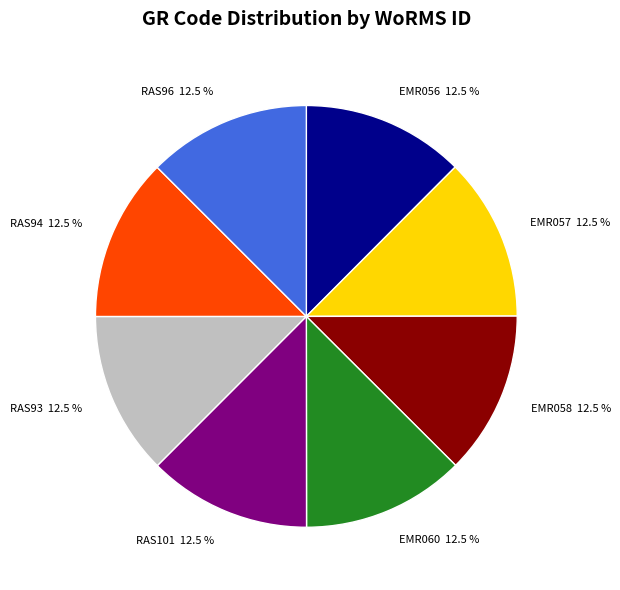

Approximately how many times larger is the value at EMR060 compared to RAS101?

1.0